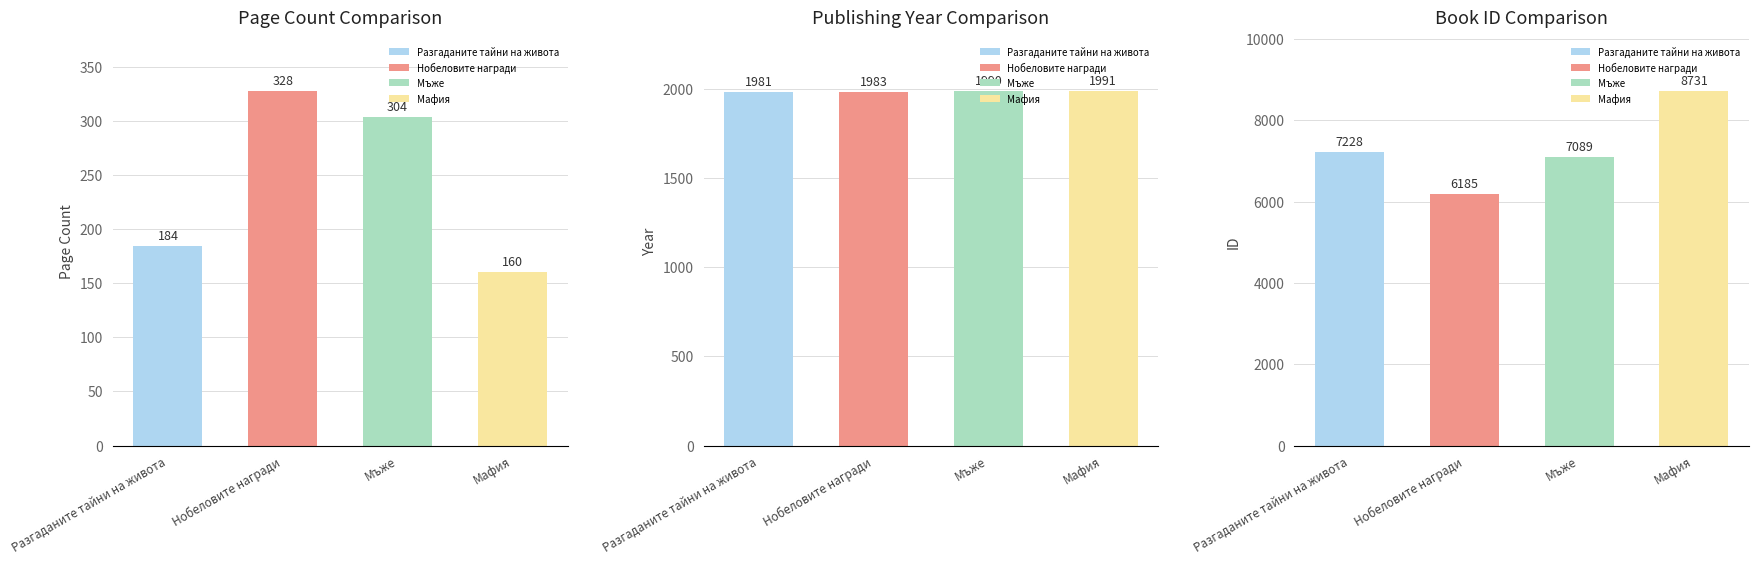

At which label does id first exceed 7228?

Мафия